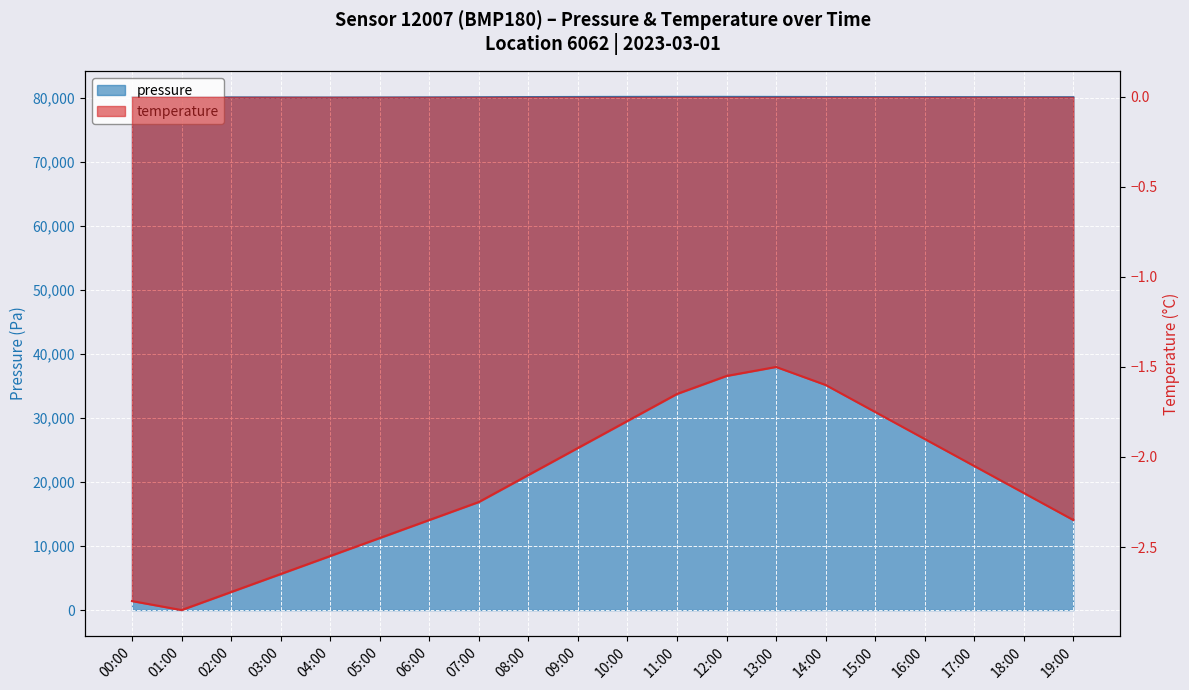

Which series changed the most between 00:00 and 07:00?

pressure